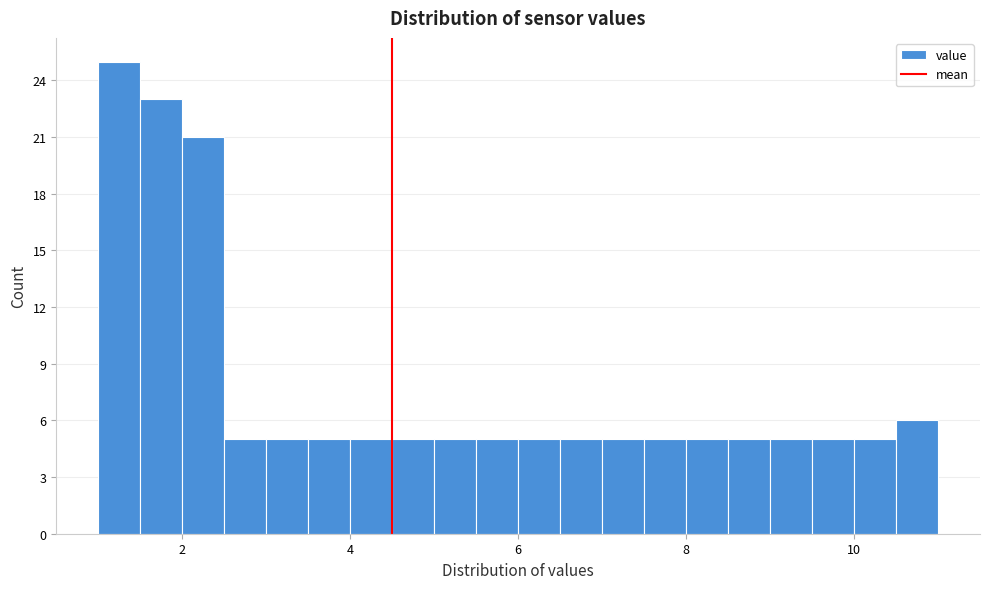

Around what value on the x-axis is the tallest bar? Give the approximate position of its centre, as read against the axis.

1.2